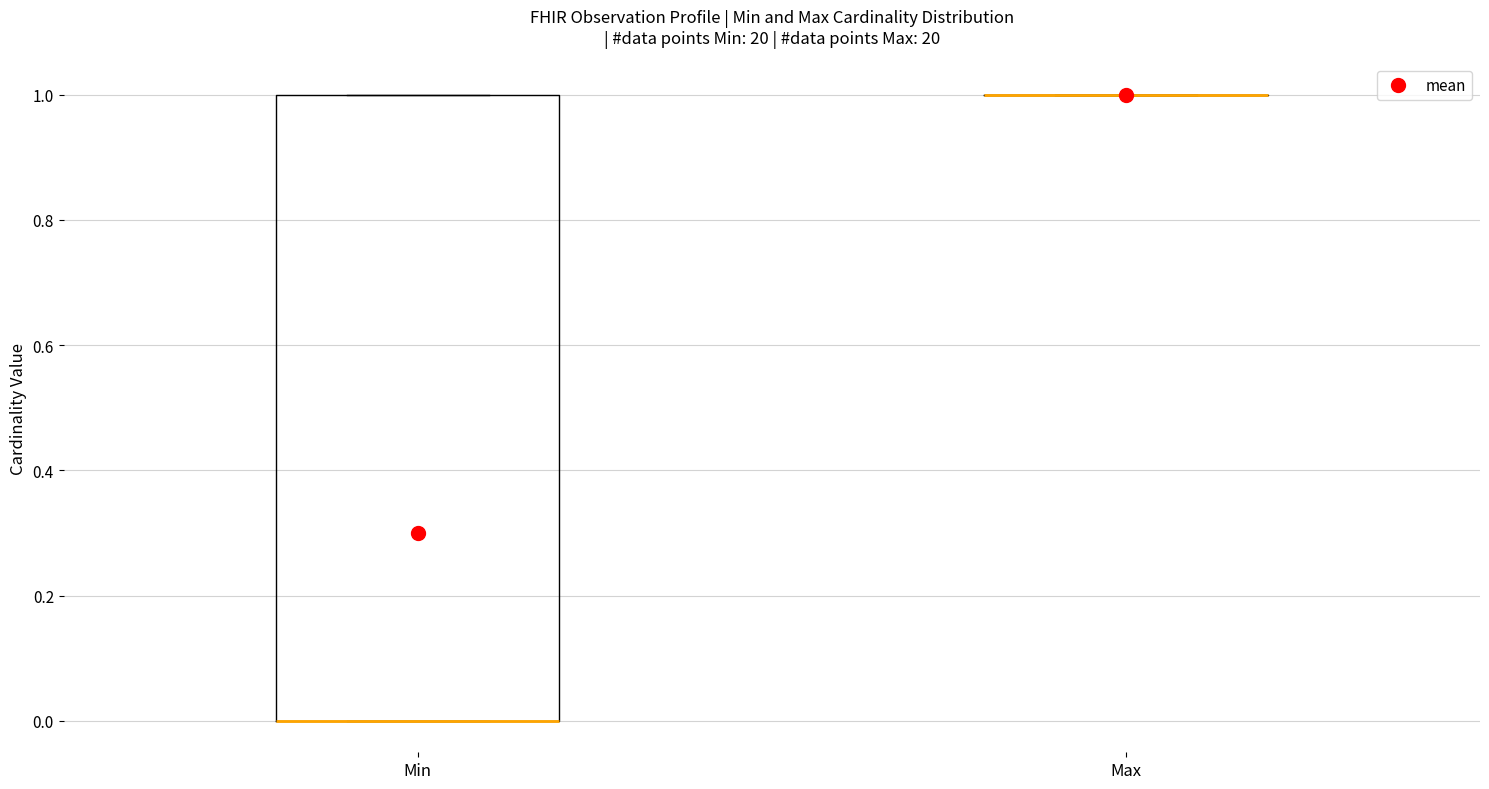

Reading left to right, read every box against the y-axis: the position of its median line, the range the box covers, and the ends of its whiskers. The values are not printed on the chart, so give them approximately, as read against the axis.

Min: median 0 (drawn on the box's lower edge), box 0 to 1, whiskers 0 to 1
Max: box collapsed to a line at 1, whiskers 1 to 1